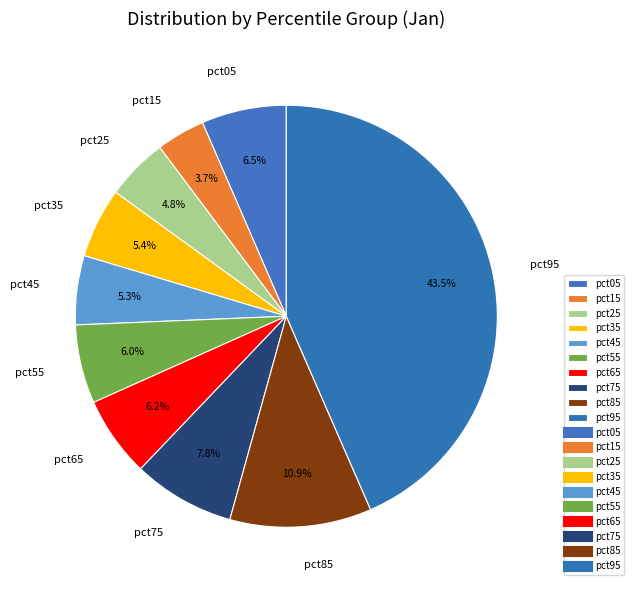

Which slice is the largest?

pct95